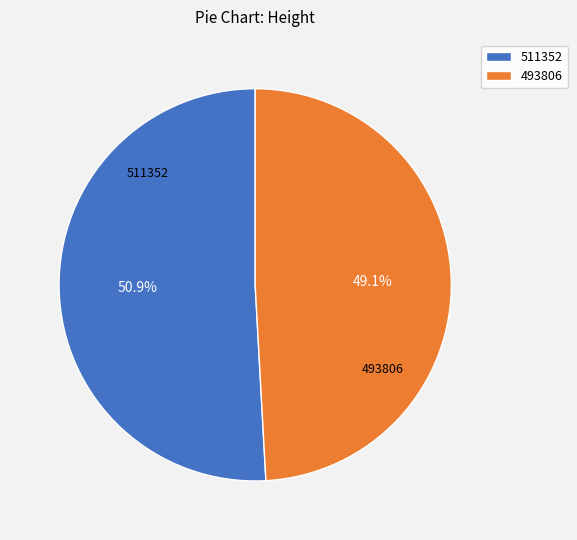

What is the largest slice in the pie chart?

511352